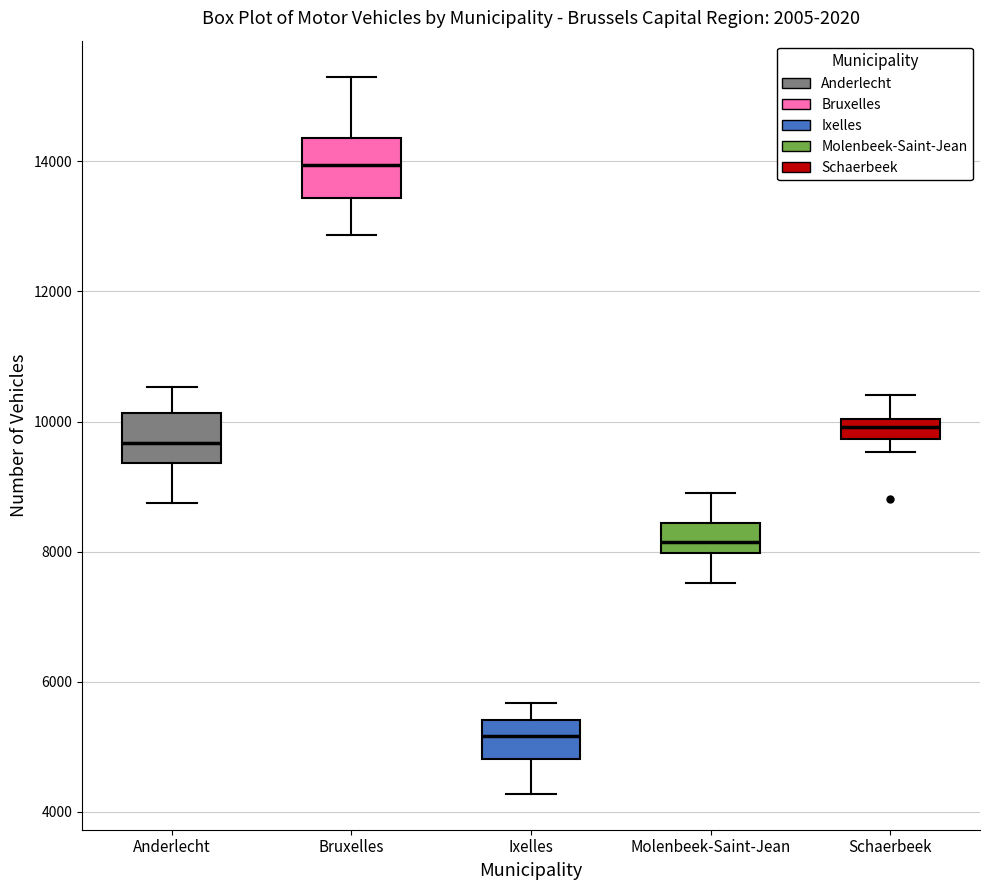

Where does the lower whisker of the box for Molenbeek-Saint-Jean end on the y-axis? The values are not printed on the chart, so give them approximately, as read against the axis.

7600